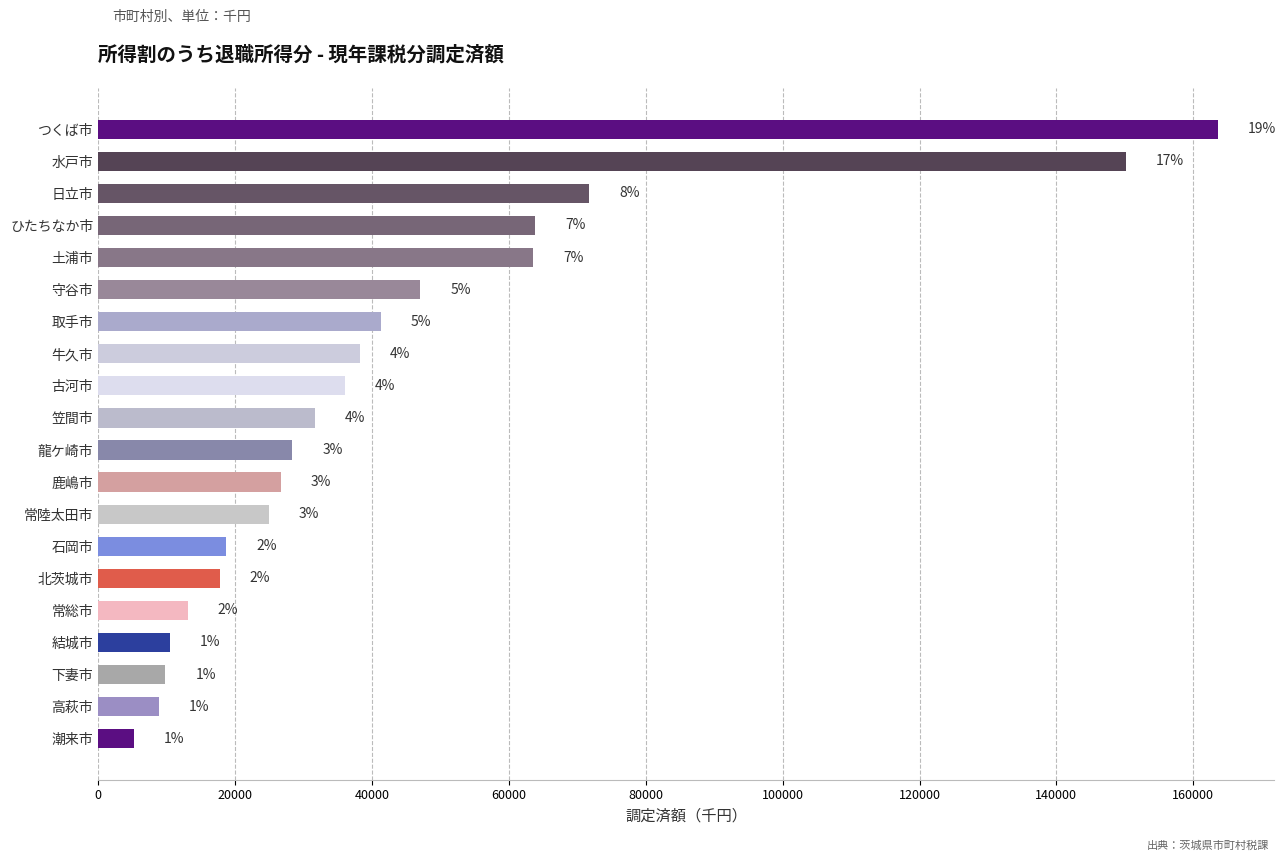

Does the chart contain any negative values?

No